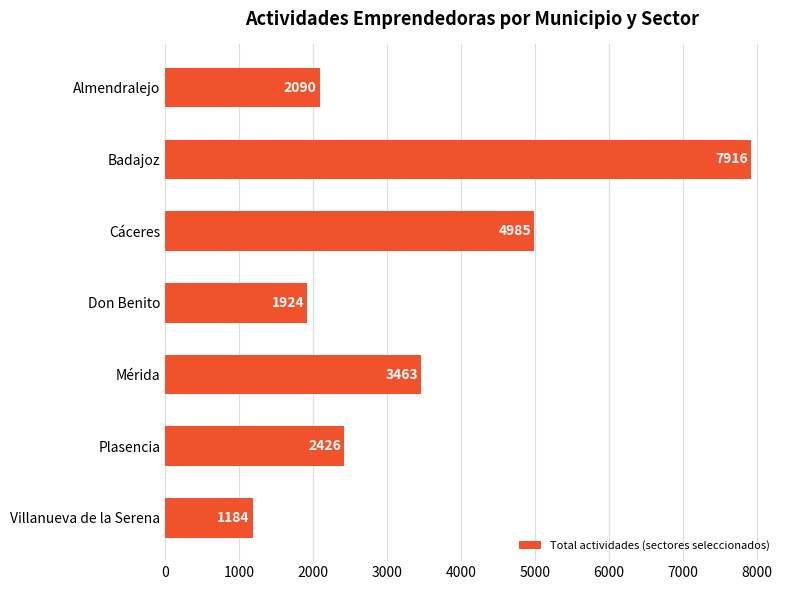

The chart shows a value of 1184 at Villanueva de la Serena. True or false?

True